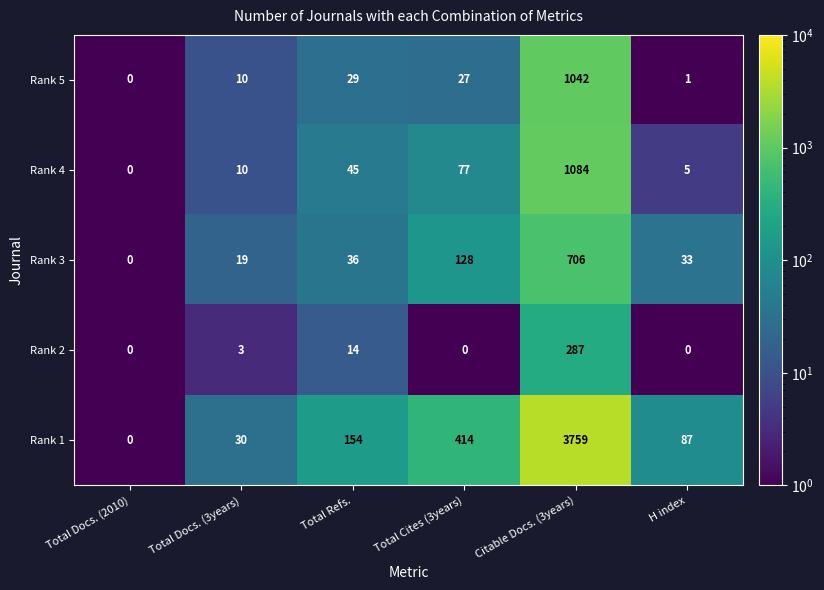

What is the approximate value of Rank 5 at Total Docs. (3years), to the nearest 10?

10